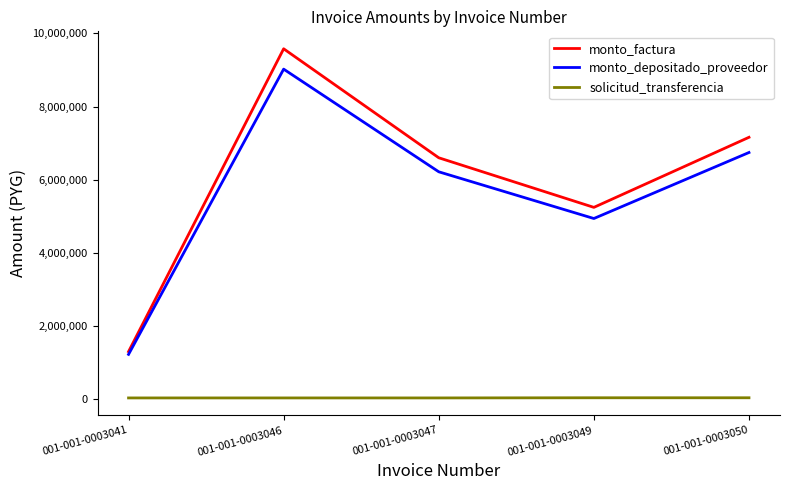

Rank the categories by monto_depositado_proveedor value from lowest to highest.

001-001-0003041, 001-001-0003049, 001-001-0003047, 001-001-0003050, 001-001-0003046